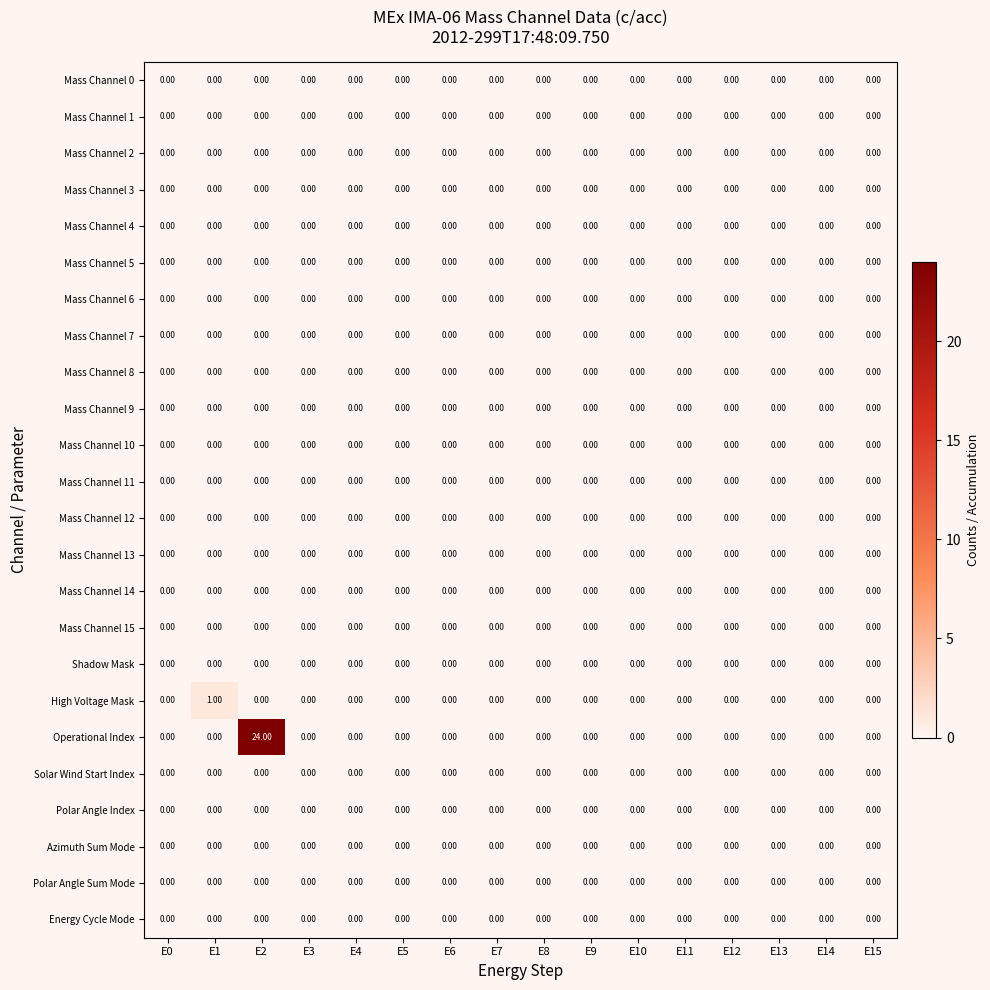

Which series has the largest total across all categories?

Operational Index